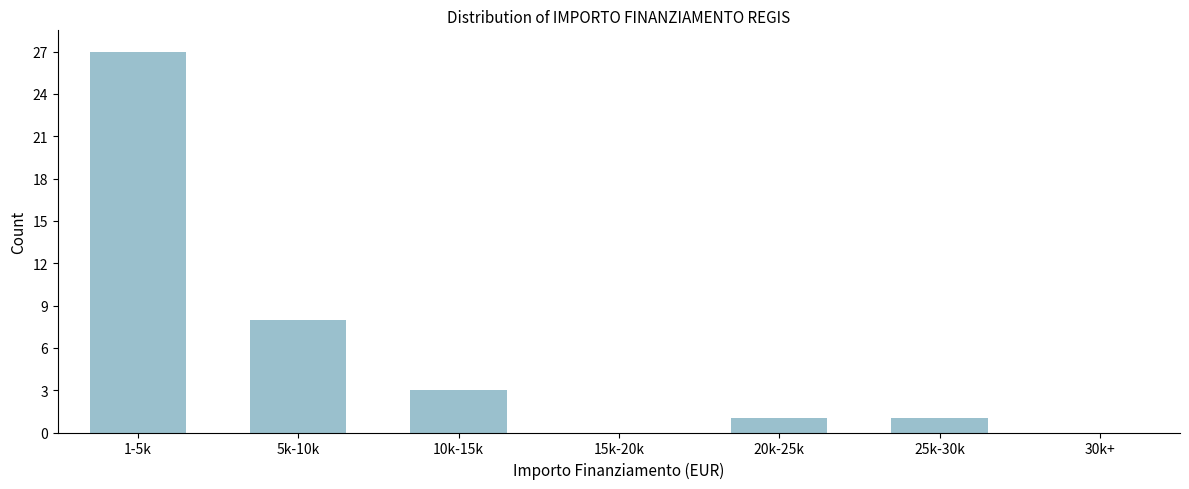

What is the sum of all values?

40